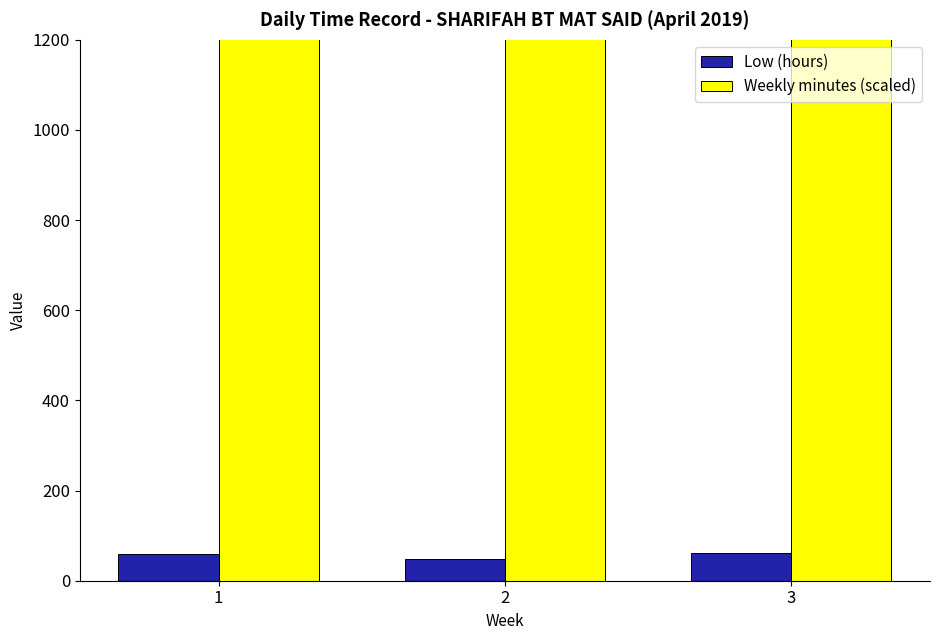

What is the value of the Low (hours) bar at the 2nd from the left?

47.6